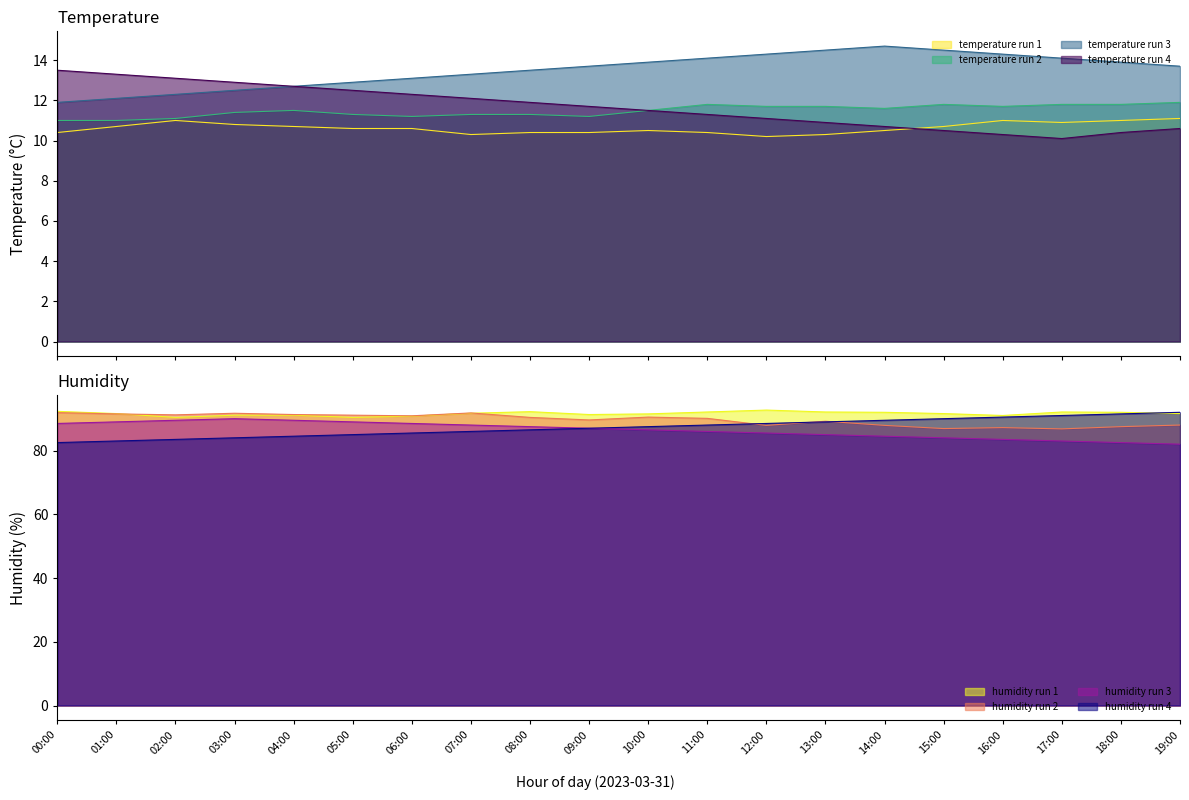

How many values in the humidity series are below 91?

3